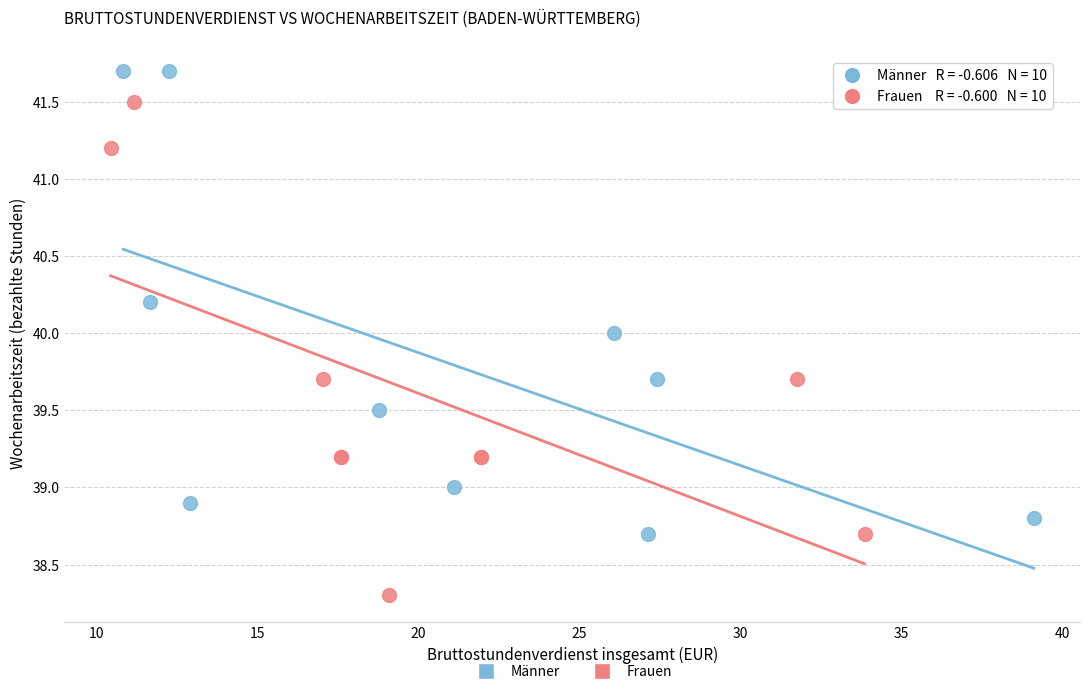

Which series contains the highest Y value?

Männer